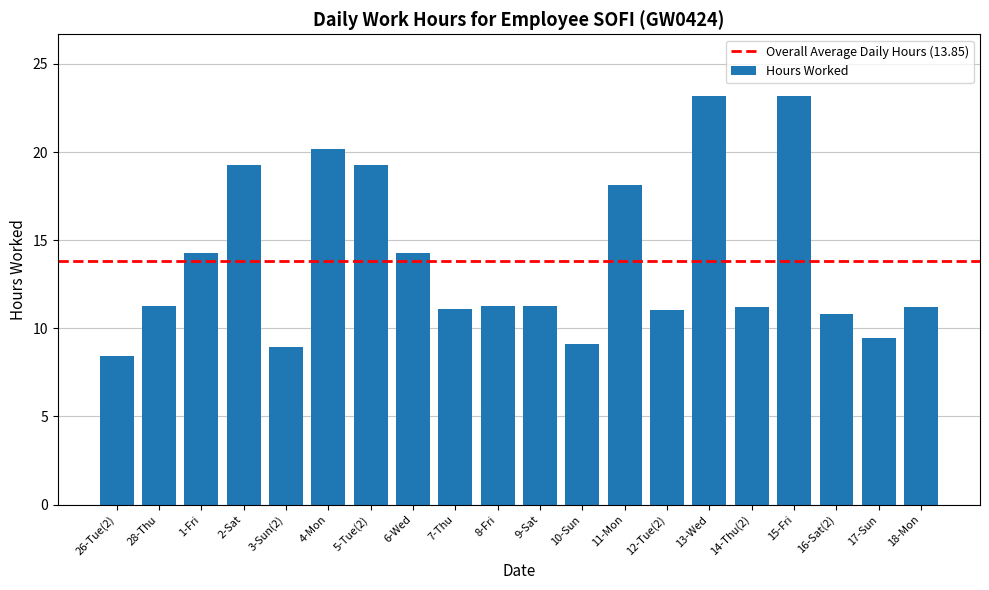

What is the sum of all values?

276.9